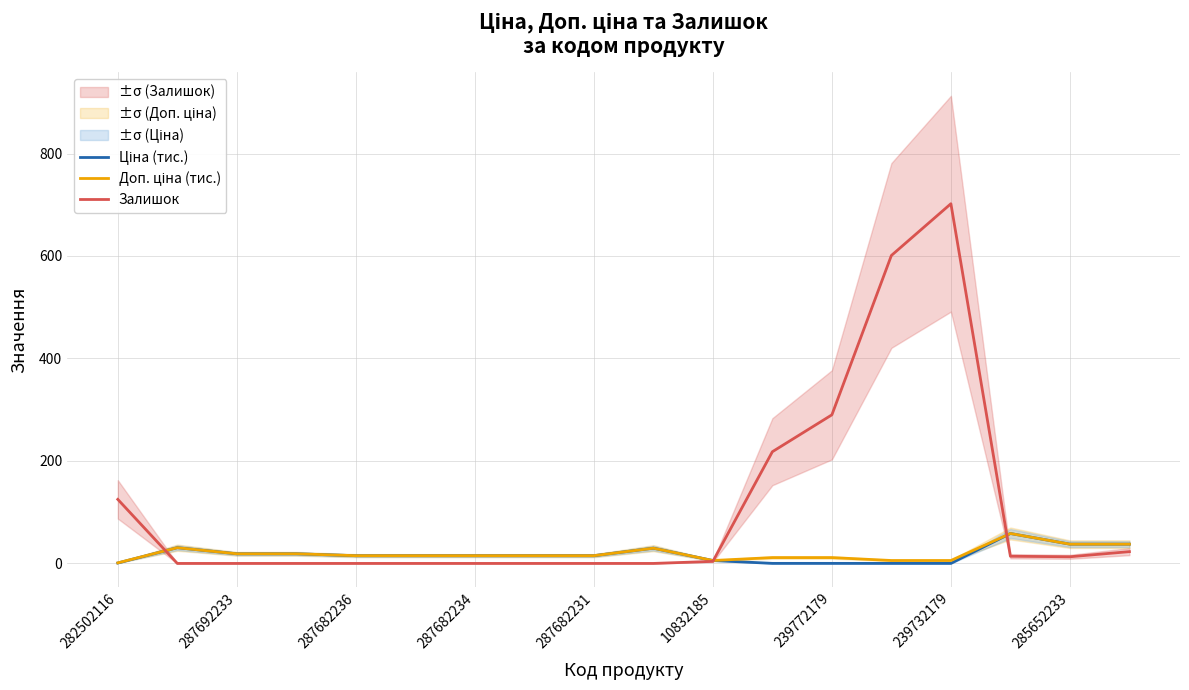

At how many categories does at least one series exceed 173?

4